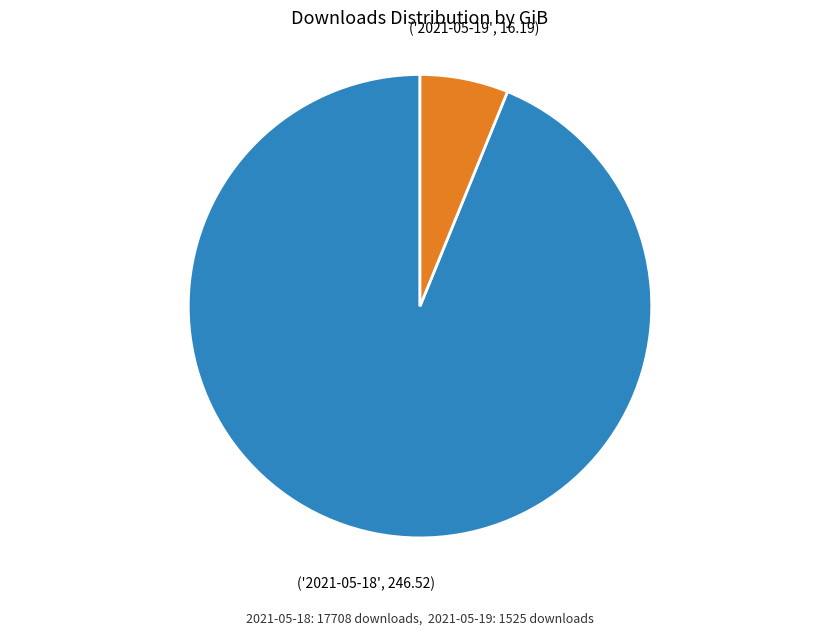

Is there a majority slice in this chart?

Yes